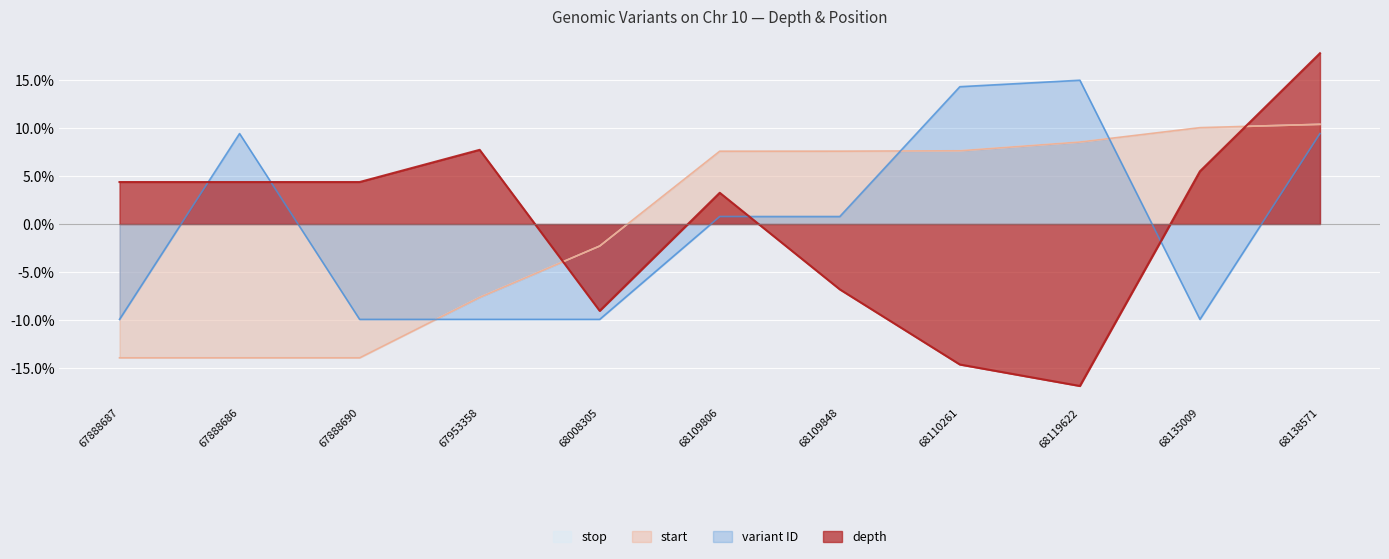

Which has a higher value, 68119622 or 68138571?

68138571